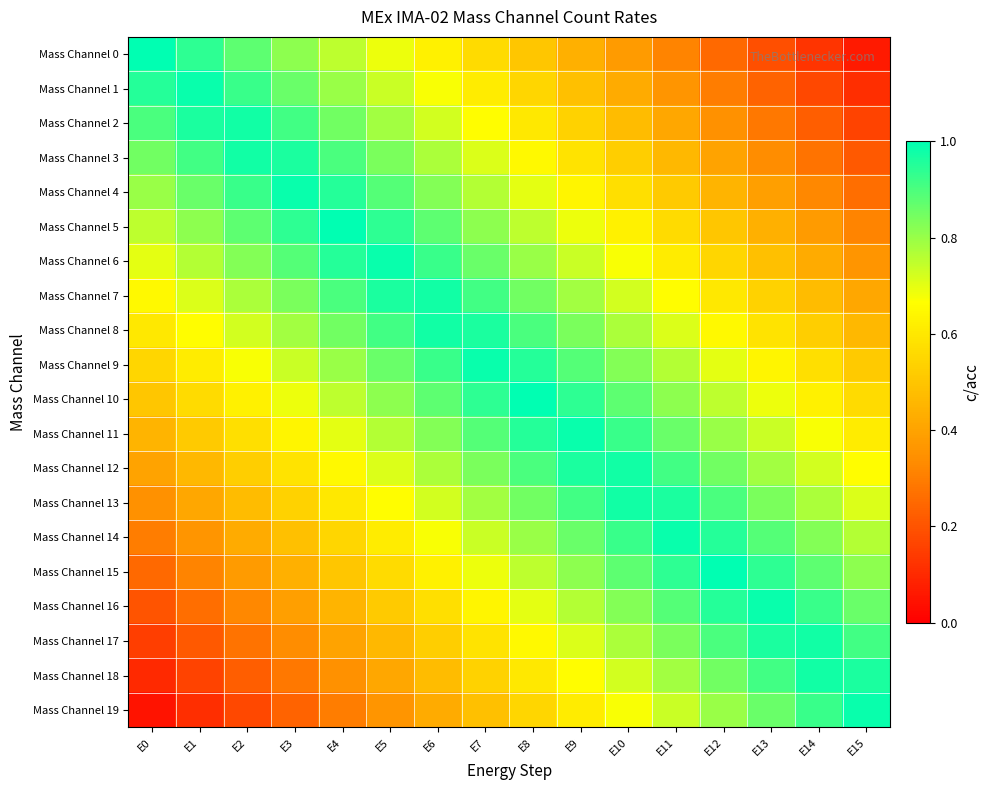

What is the difference between the highest and lowest values at E7?

0.5